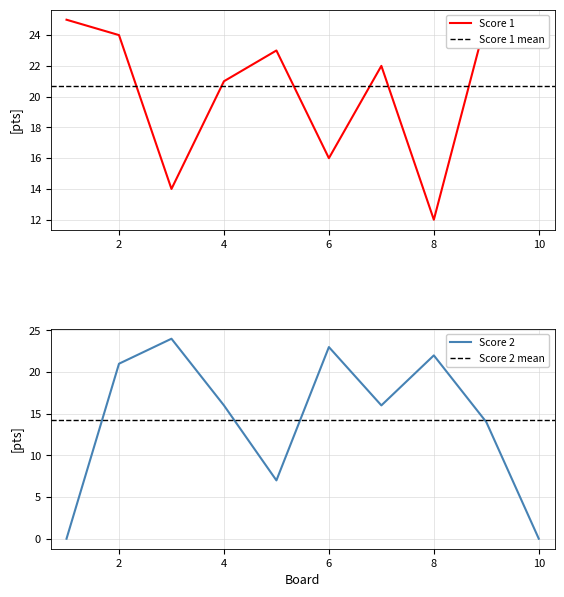

The Score 2 series shows 32 at 8. True or false?

False